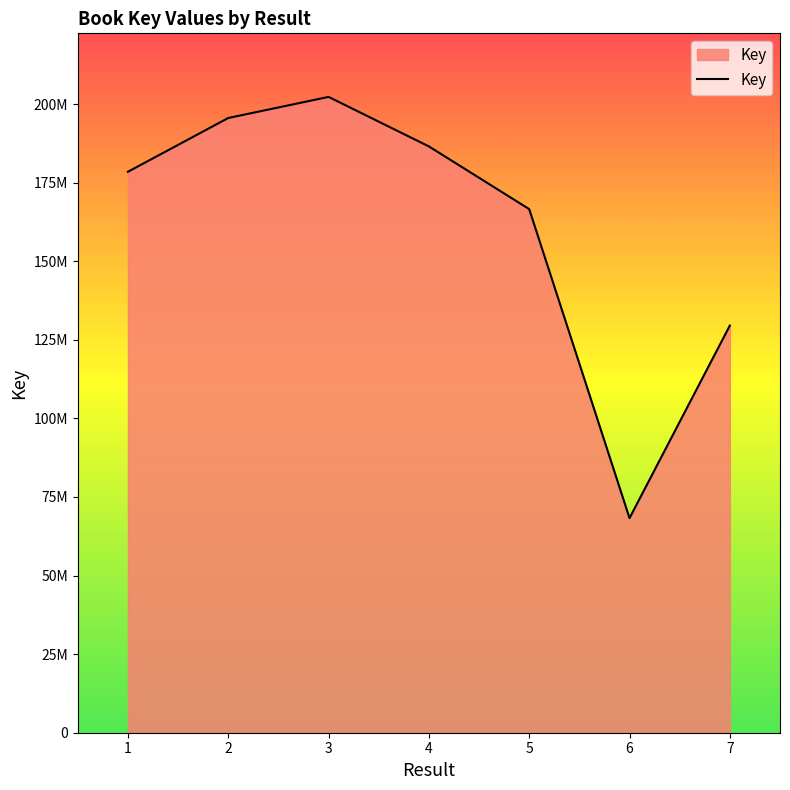

Is this an area chart (filled region under the line)?

Yes